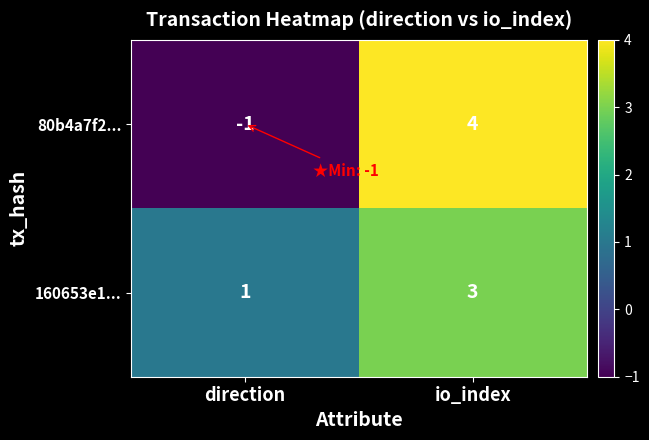

At how many categories does at least one series exceed 0?

2